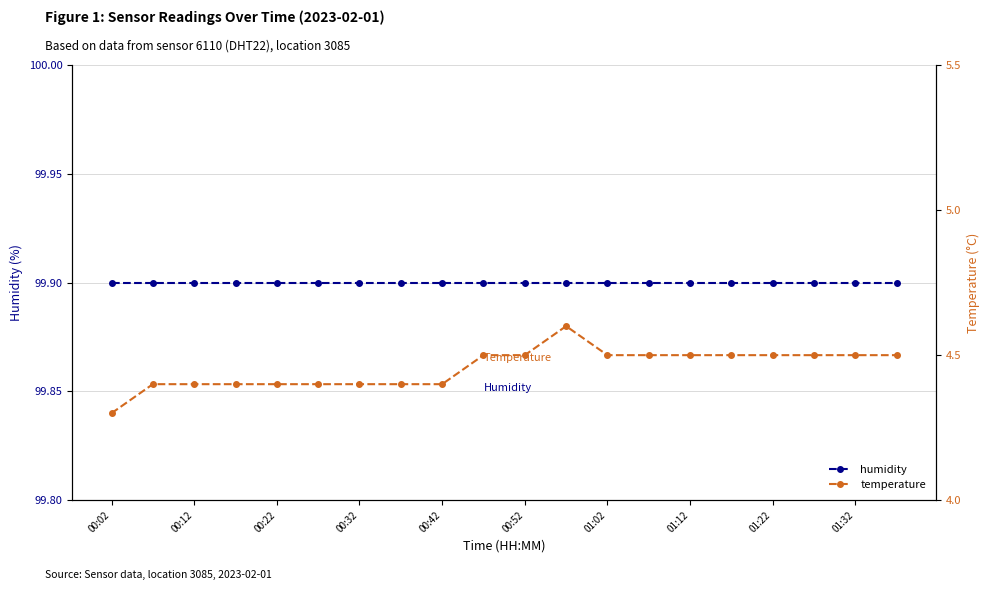

Which label corresponds to the smallest value in the chart?

00:02